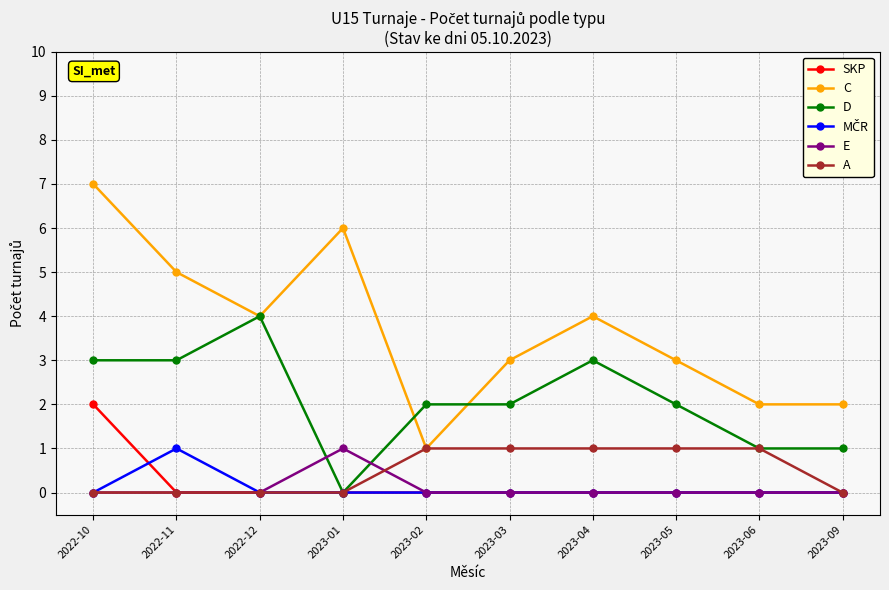

At which category is the sum across all series the highest?

2022-10